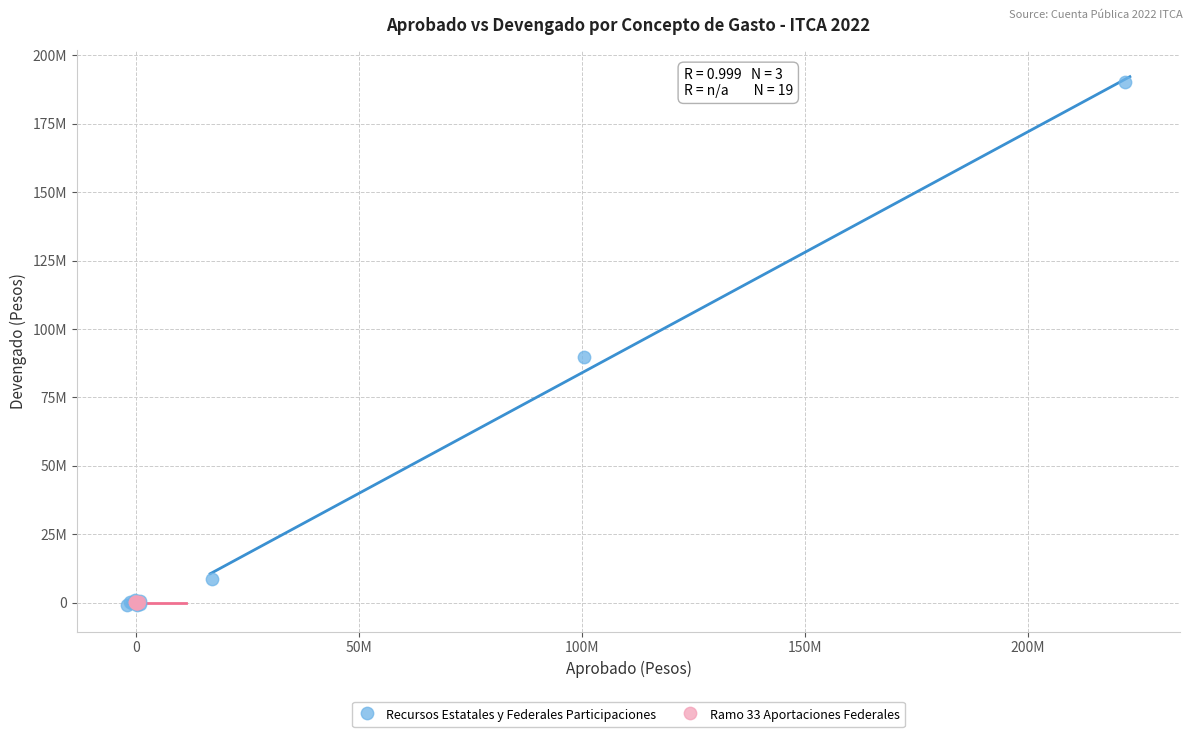

Which series has the largest Y range (max minus min)?

Recursos Estatales y Federales Participaciones